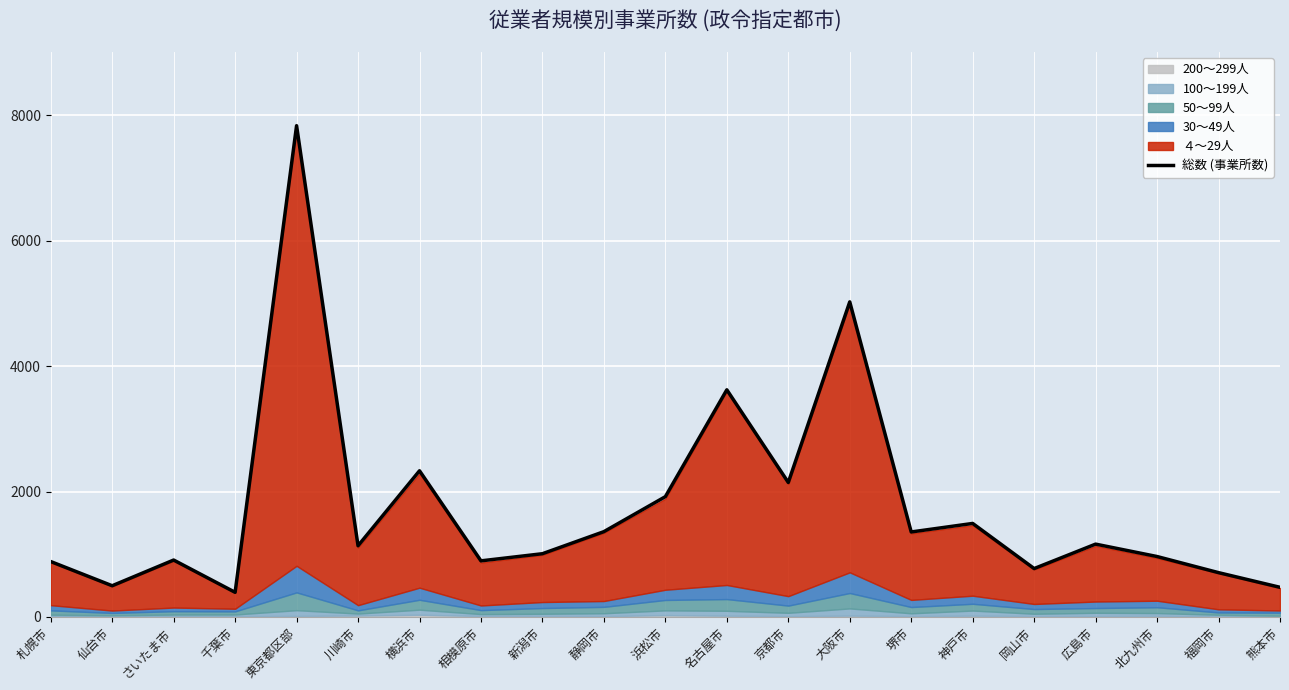

Reading right to left, extract all data points from this chart.

熊本市=472	福岡市=706	北九州市=963	広島市=1161	岡山市=771	神戸市=1491	堺市=1355	大阪市=5026	京都市=2145	名古屋市=3623	浜松市=1918	静岡市=1360	新潟市=1008	相模原市=894	横浜市=2331	川崎市=1135	東京都区部=7837	千葉市=392	さいたま市=907	仙台市=497	札幌市=883